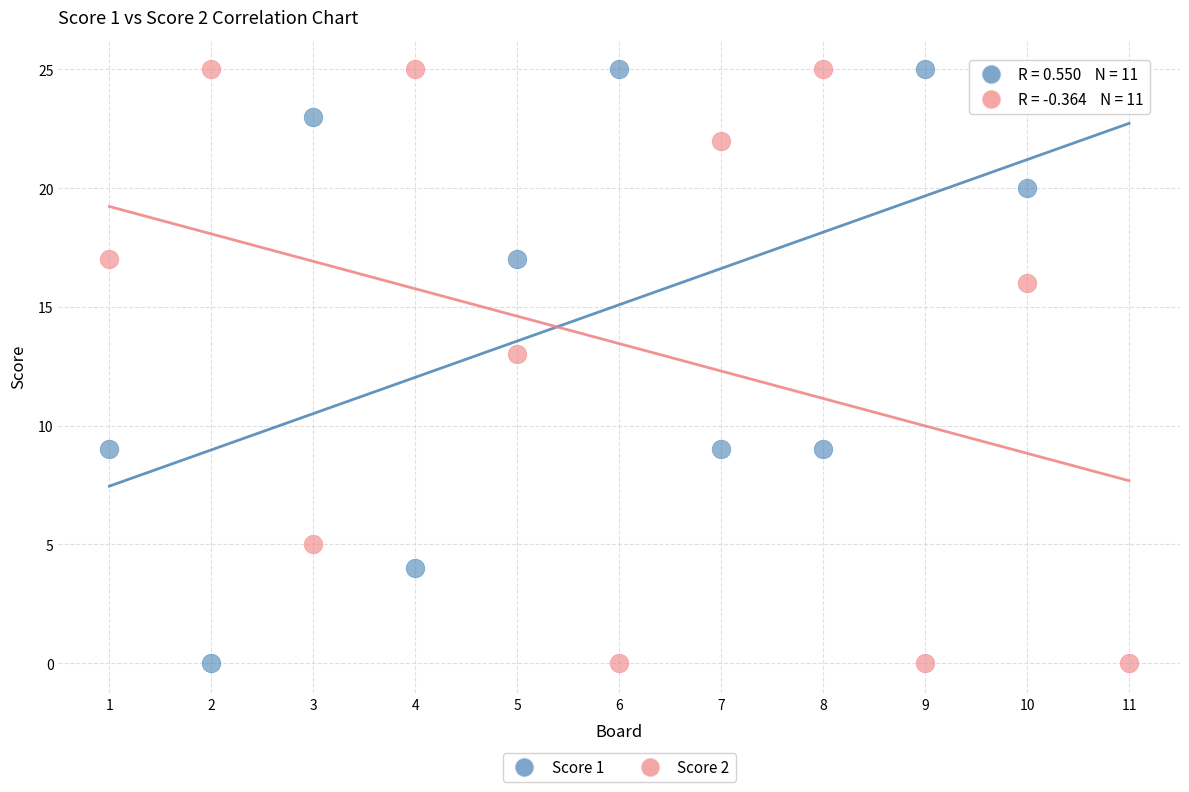

Across all series, what Y value is closest to 12?

13